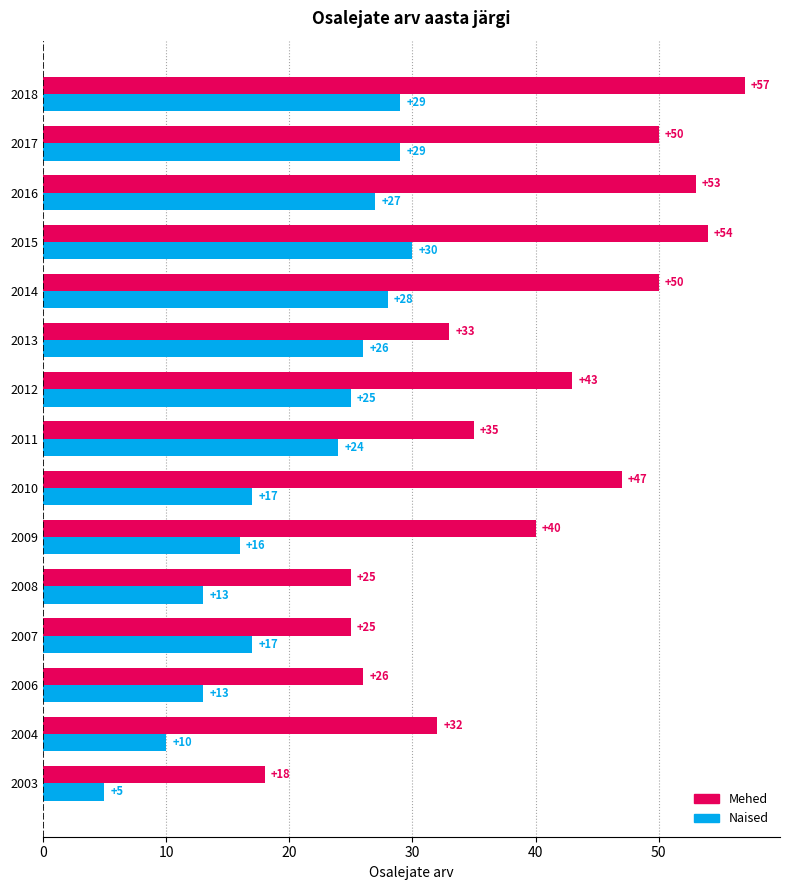

What is the spread (max minus min) of values at 2006?

13